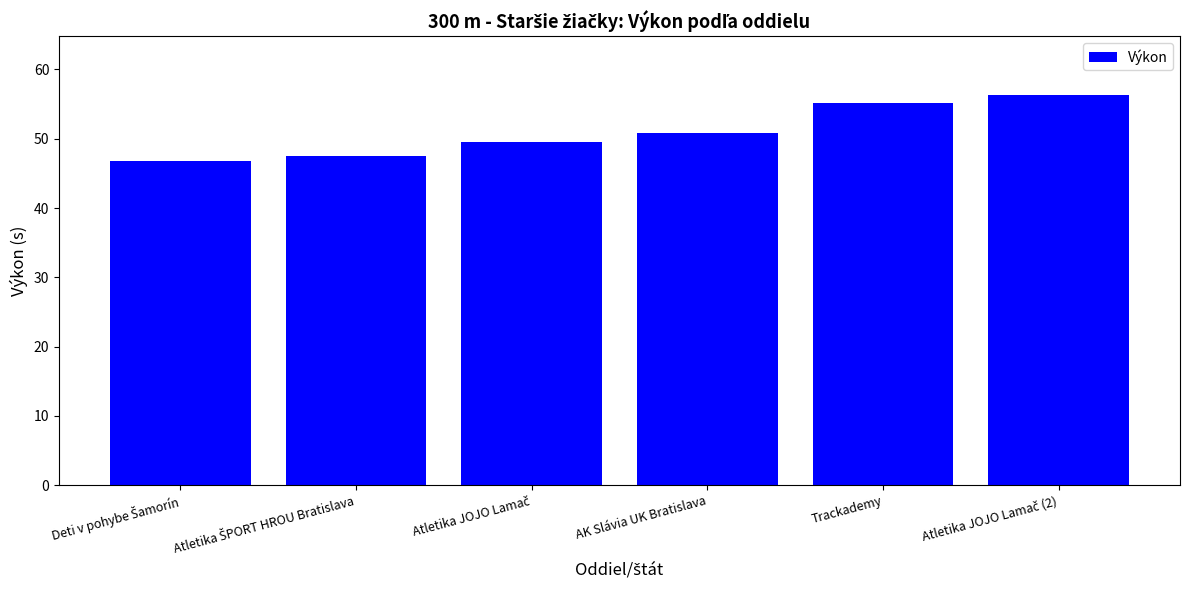

What is the average value?

51.0